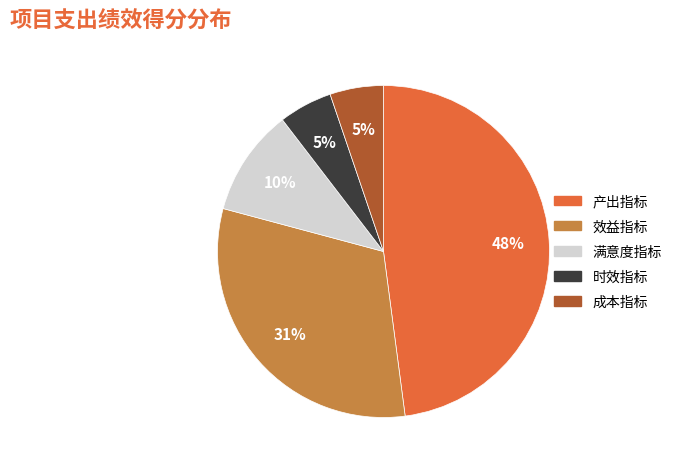

To the nearest percent, what is the difference between the largest and smallest slice percentages?

43%